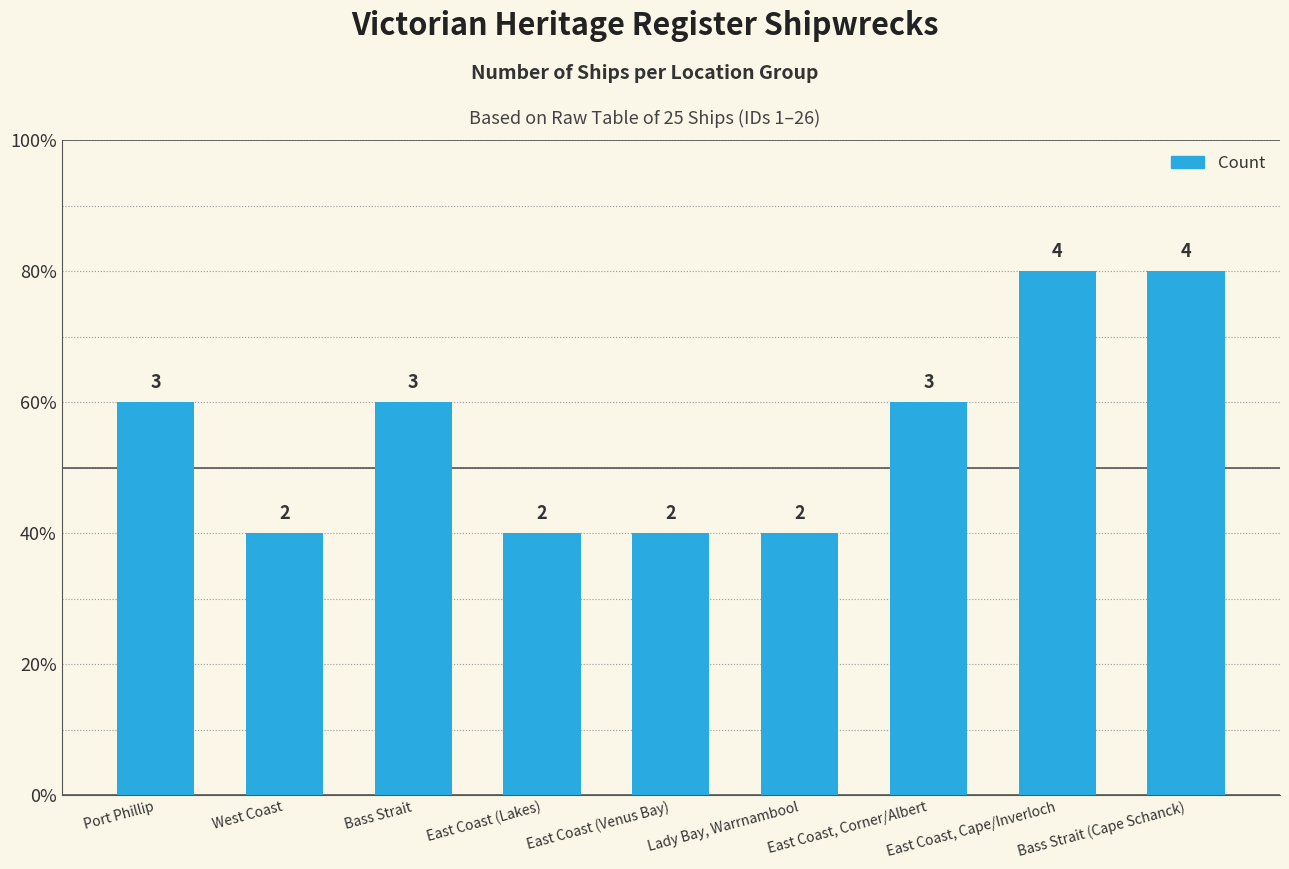

True or false: the data shows 1 at Bass Strait (Cape Schanck).

False